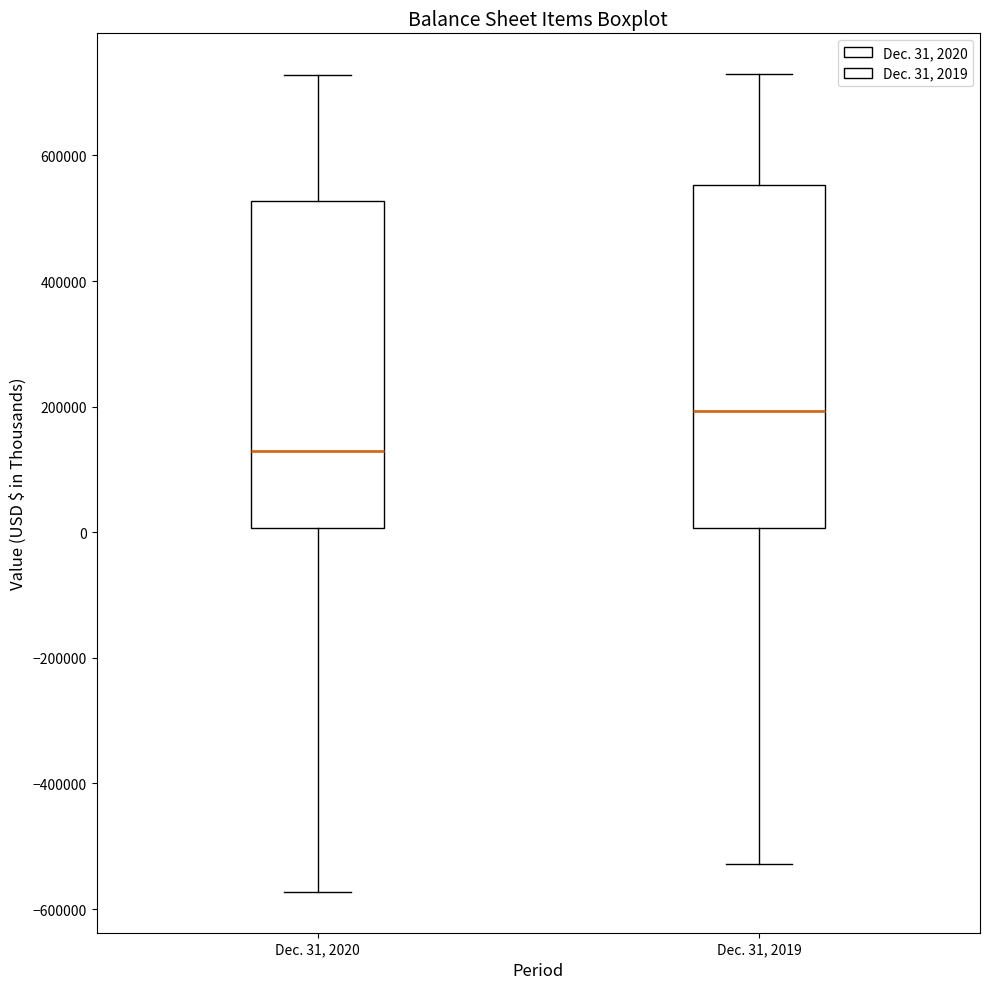

Reading left to right, read every box against the y-axis: the position of its median line, the range the box covers, and the ends of its whiskers. The values are not printed on the chart, so give them approximately, as read against the axis.

Dec. 31, 2020: median 120000, box 0 to 520000, whiskers -580000 to 720000
Dec. 31, 2019: median 200000, box 0 to 560000, whiskers -520000 to 720000